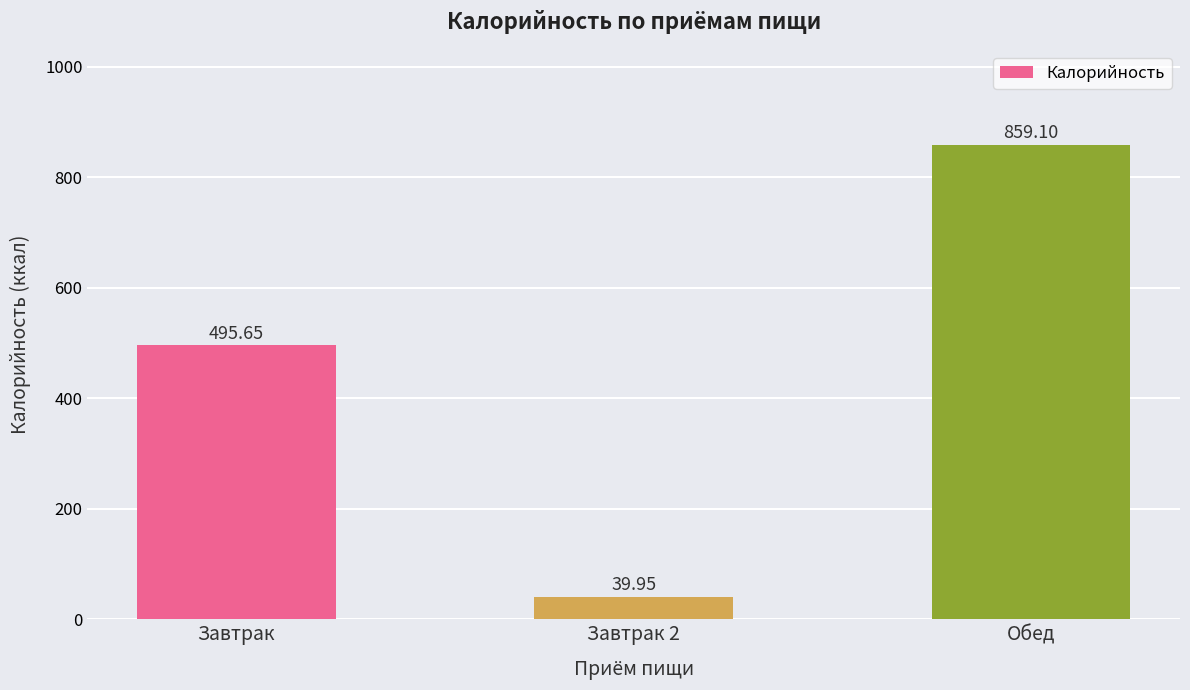

Are the bars grouped side by side (vs. stacked)?

No